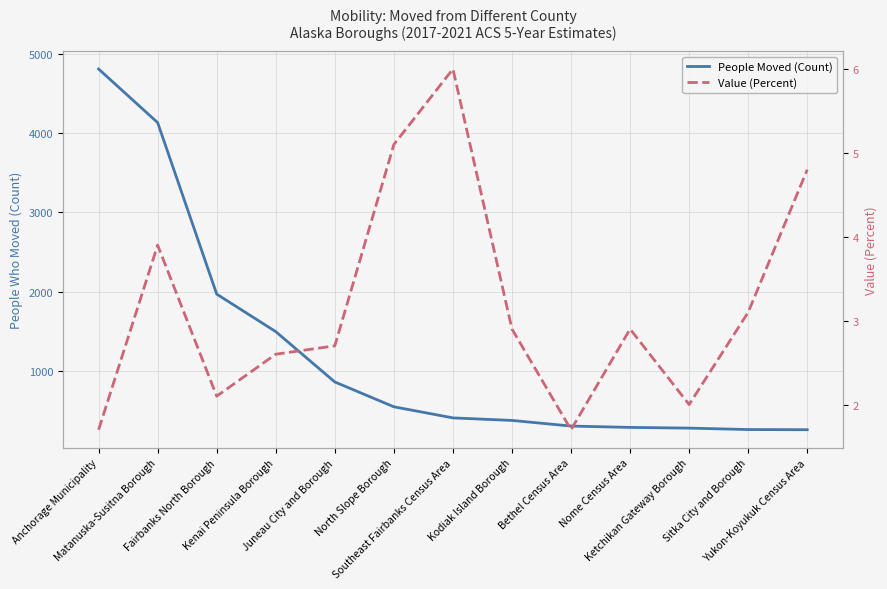

The value of People Moved (Count) at Anchorage Municipality is 4806.0. True or false?

True